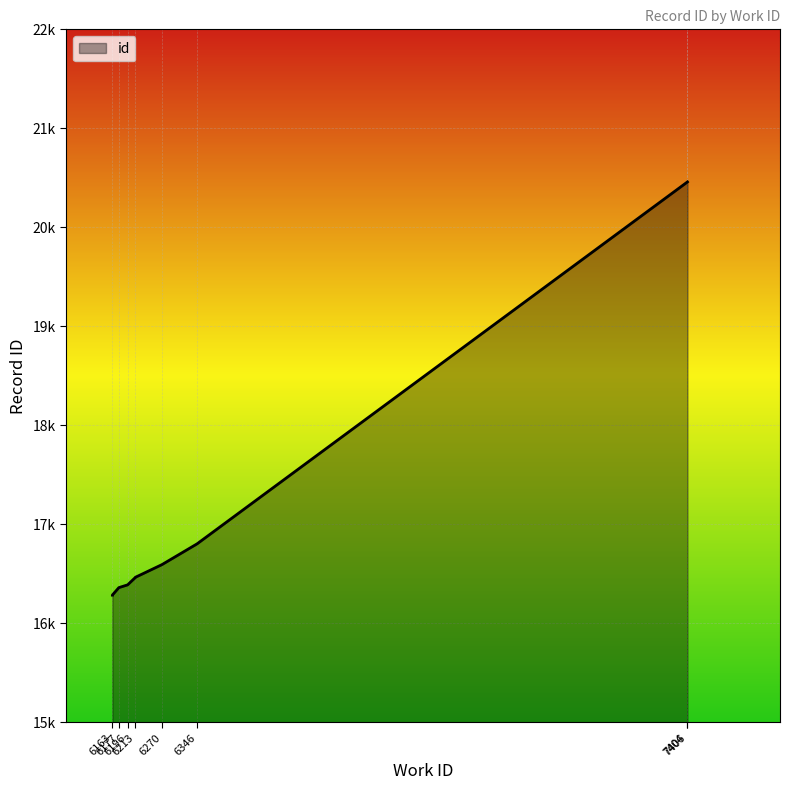

At which category does the chart reach its peak across all series?

7406